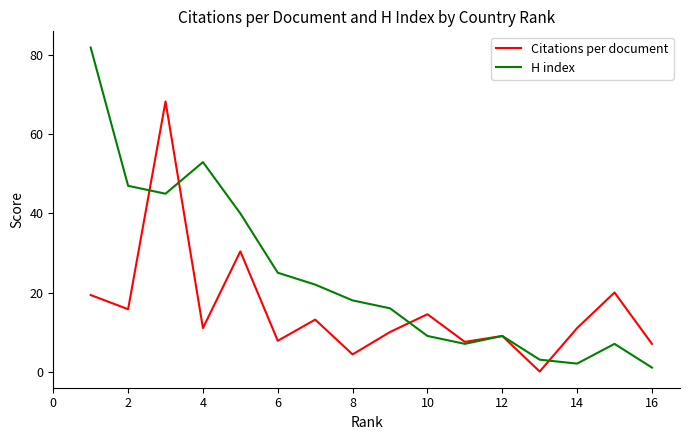

Which series has the widest spread of values?

H index